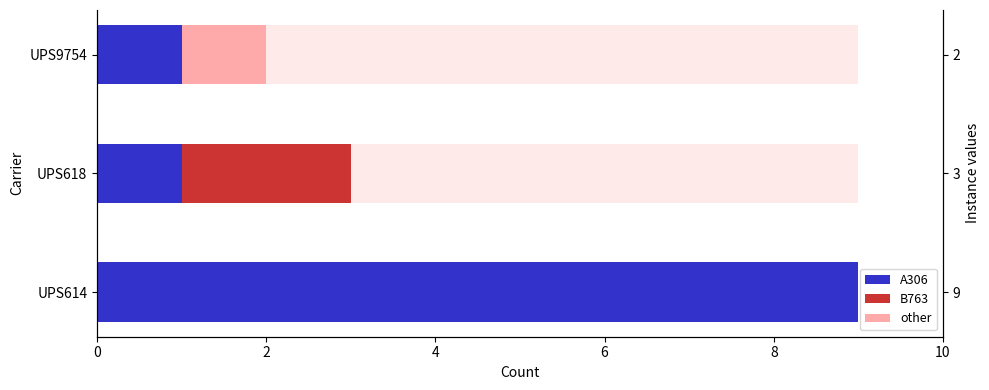

Which series has the largest range (max minus min)?

A306